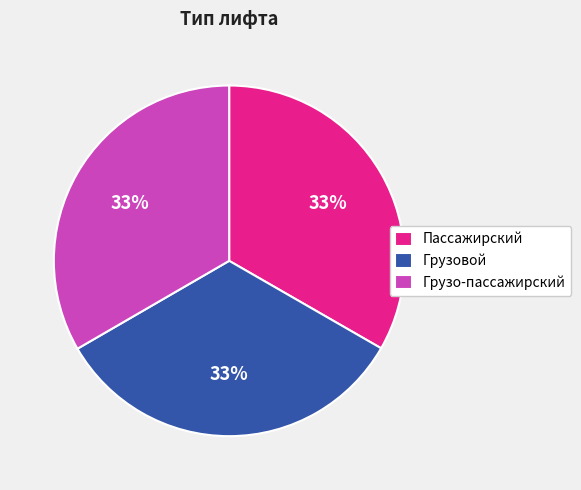

How many slices are in this pie chart?

3